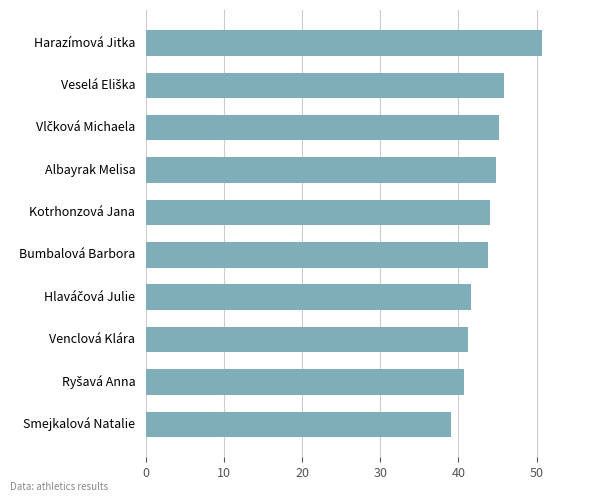

What is the change in value from Harazímová Jitka to Bumbalová Barbora?

-6.9